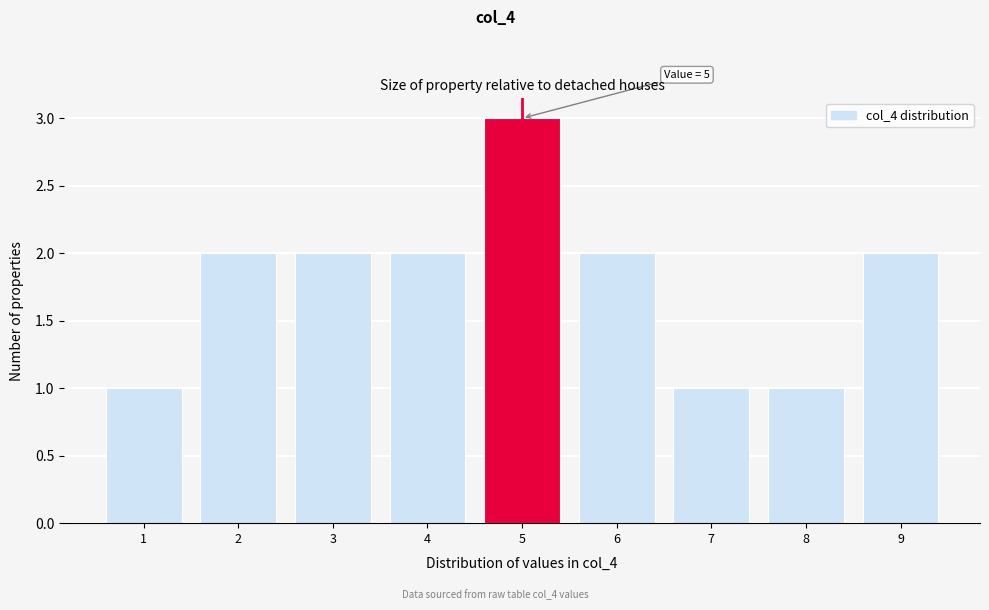

Reading left to right, transcribe all the data shown in this chart.

1=1	2=2	3=2	4=2	5=3	6=2	7=1	8=1	9=2